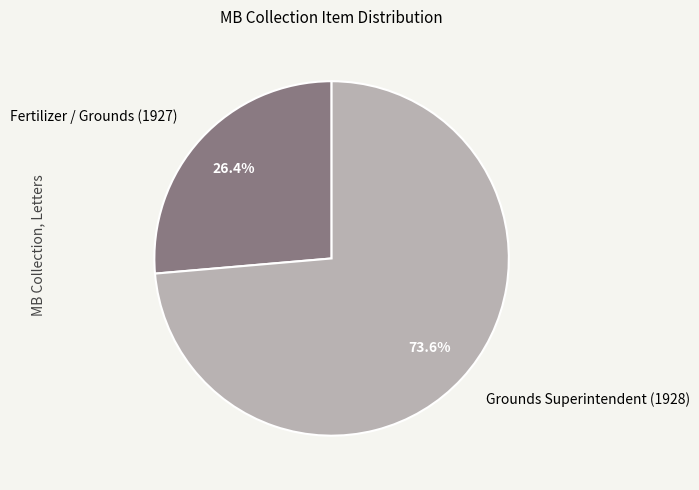

Rank the categories by value from lowest to highest.

Fertilizer / Grounds (1927), Grounds Superintendent (1928)